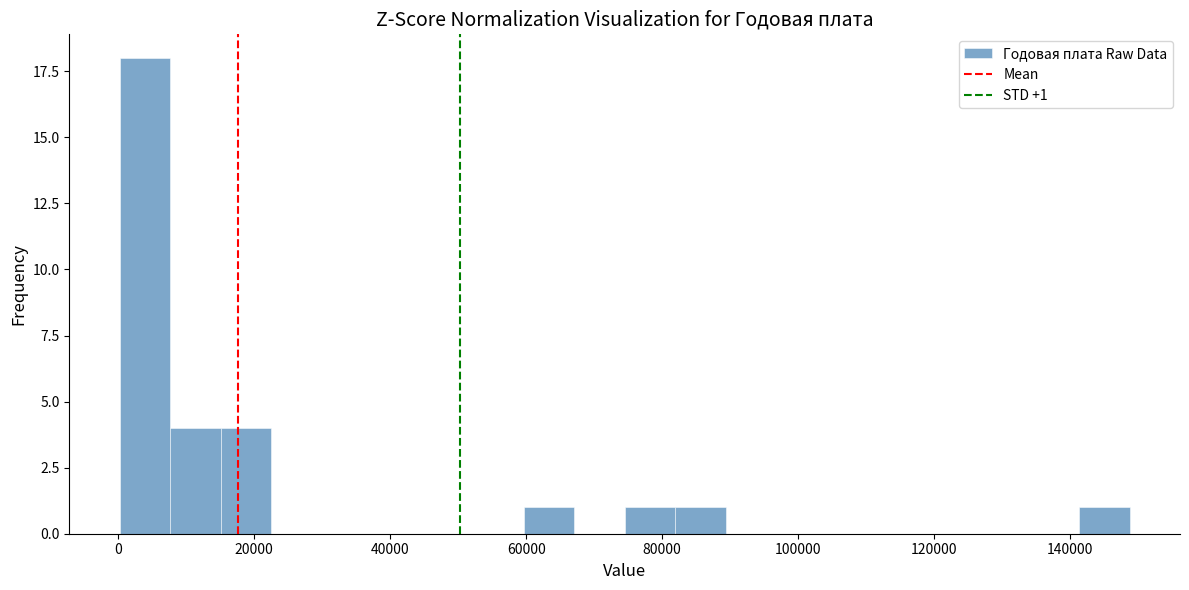

Around what value on the x-axis is the tallest bar? Give the approximate position of its centre, as read against the axis.

4000